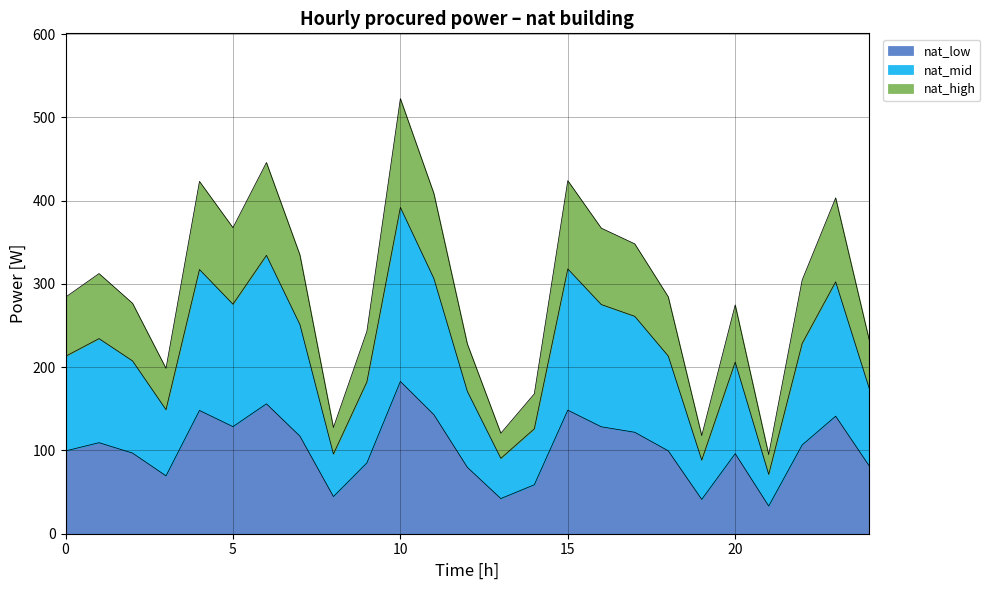

What is the maximum value for nat_low?

182.9